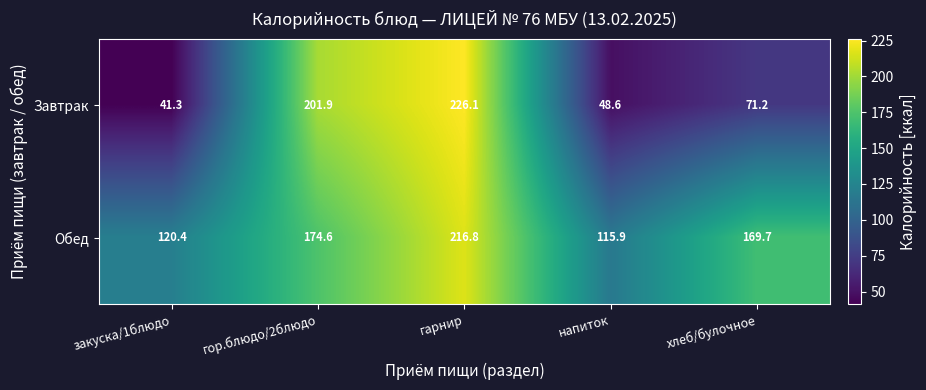

What is the total value across all series at гор.блюдо/2блюдо?

376.5